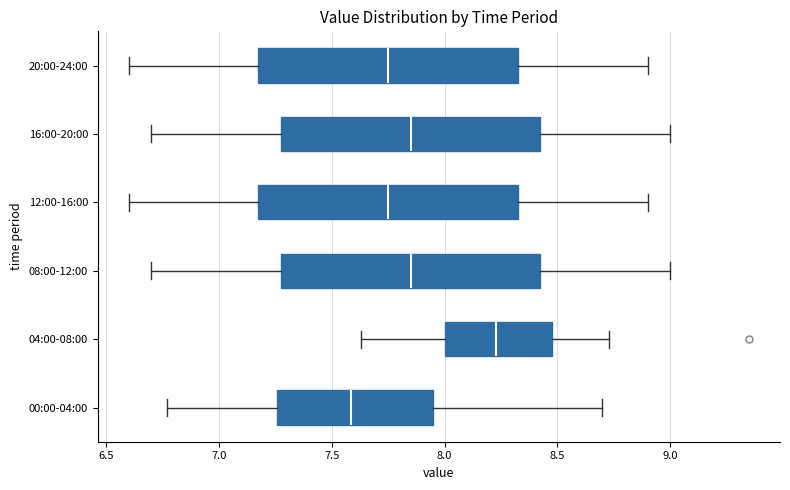

Reading bottom to top, read every box against the x-axis: the position of its median line, the range the box covers, and the ends of its whiskers. The values are not printed on the chart, so give them approximately, as read against the axis.

00:00-04:00: median 7.60, box 7.25 to 7.95, whiskers 6.75 to 8.70
04:00-08:00: median 8.25, box 8.00 to 8.50, whiskers 7.65 to 8.75
08:00-12:00: median 7.85, box 7.30 to 8.45, whiskers 6.70 to 9.00
12:00-16:00: median 7.75, box 7.20 to 8.35, whiskers 6.60 to 8.90
16:00-20:00: median 7.85, box 7.30 to 8.45, whiskers 6.70 to 9.00
20:00-24:00: median 7.75, box 7.20 to 8.35, whiskers 6.60 to 8.90